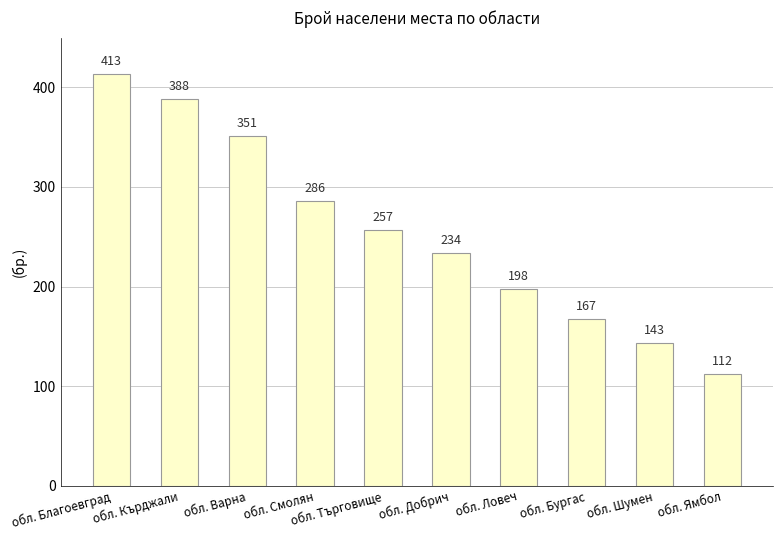

What is the sum of all values?

2549